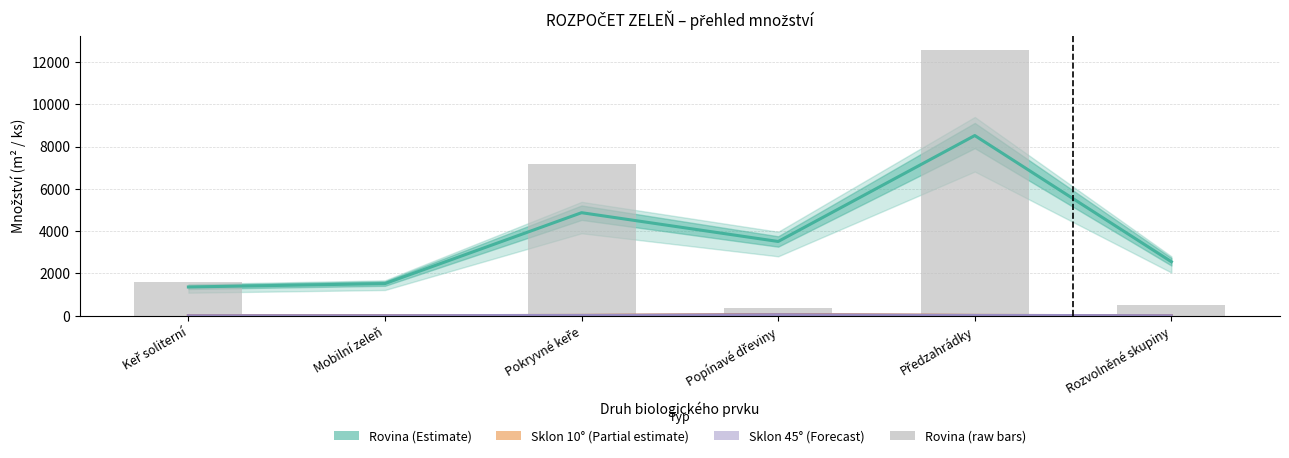

What is the greatest value displayed?

12585.0